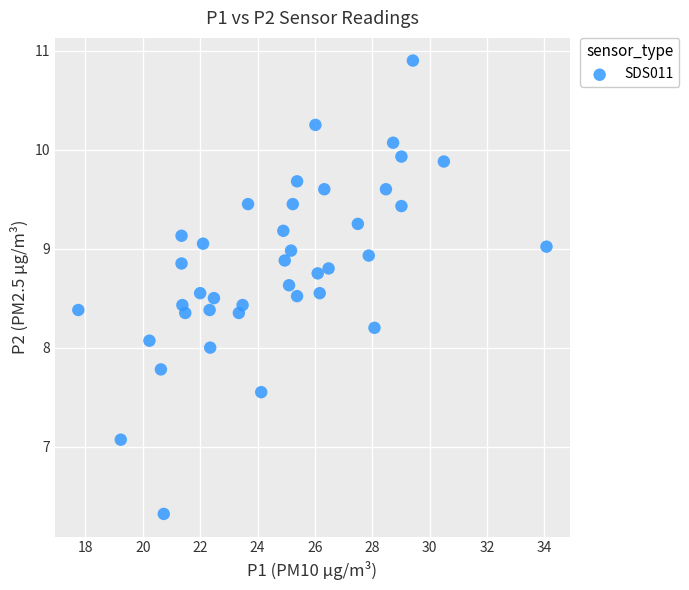

What is the range of Y values (max minus min)?

4.6